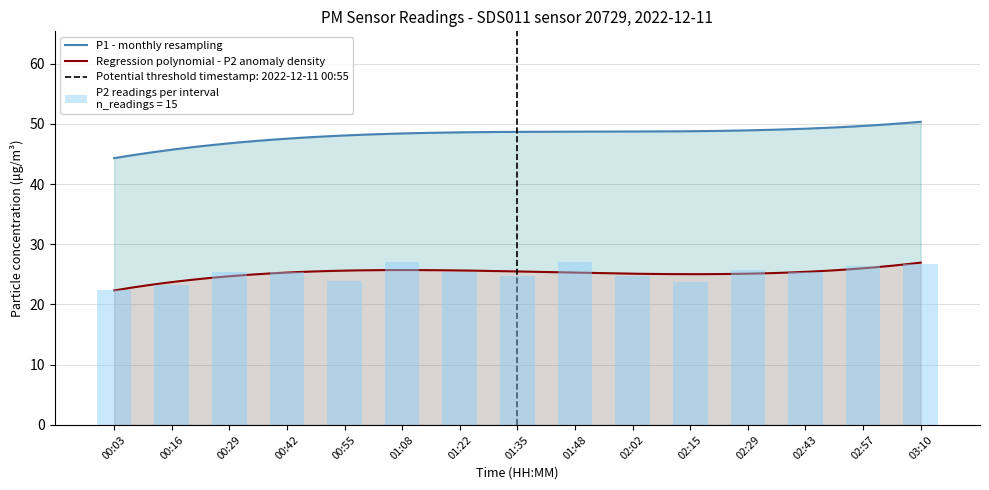

Where is the data nearest to the value 24?

00:55